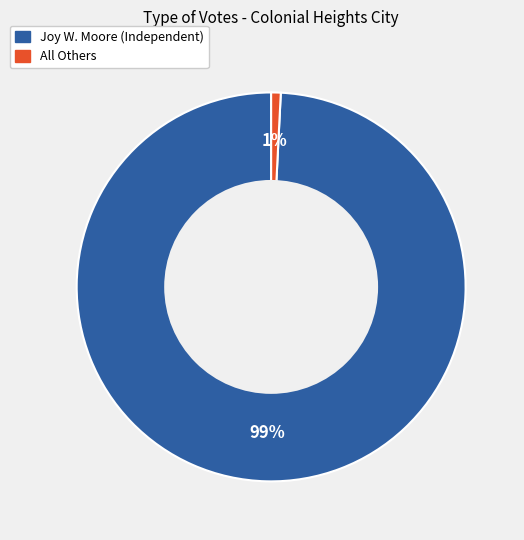

Which category has the smallest portion of the pie?

All Others